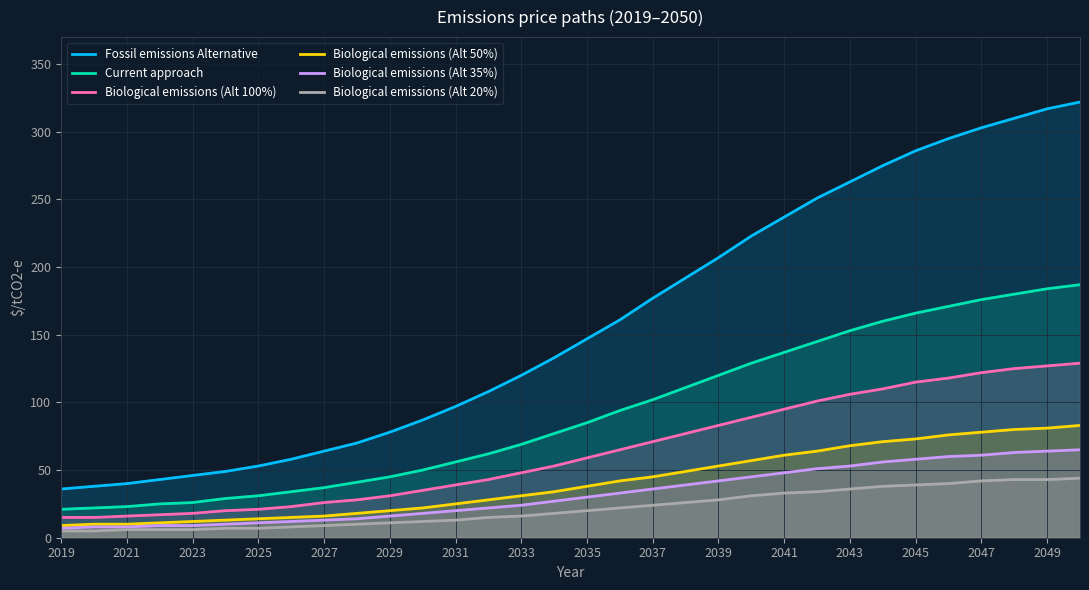

What is the minimum value shown in the chart?

5